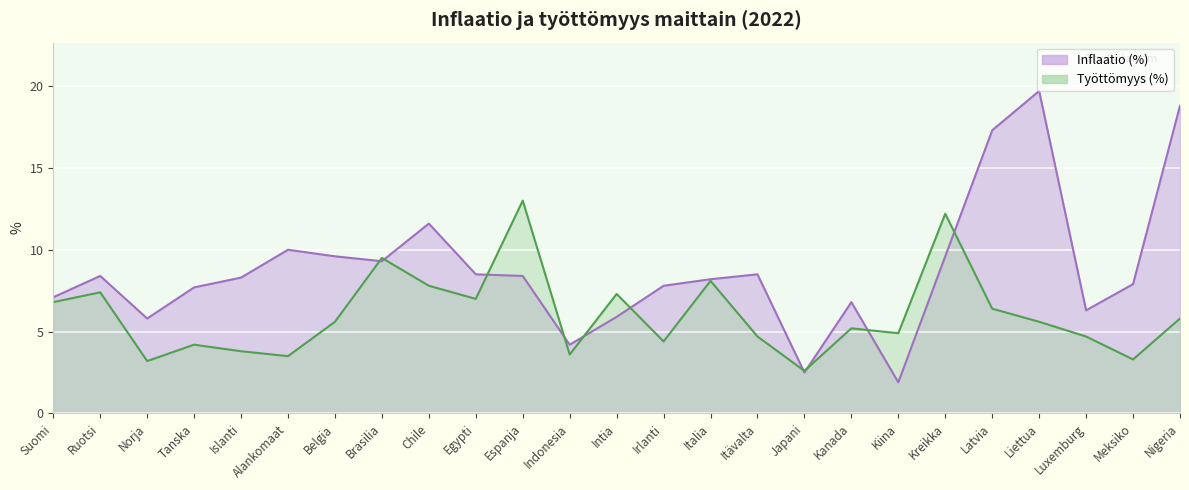

List the series in order of their peak value, lowest first.

Työttömyys (%), Inflaatio (%)